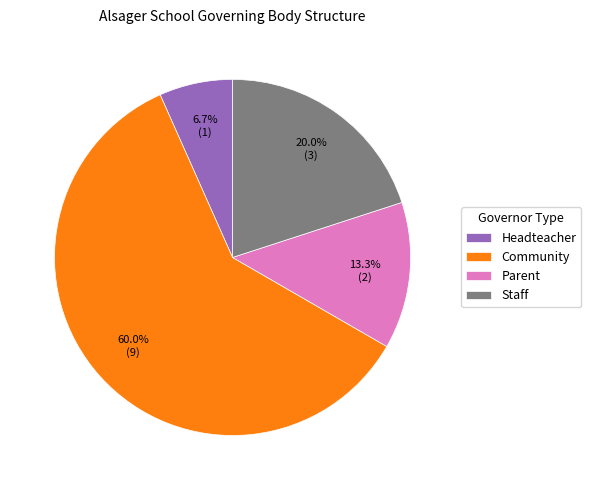

Approximately how many times larger is the value at Parent compared to Headteacher?

2.0